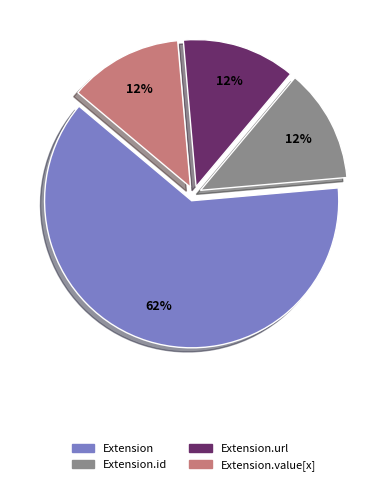

Does any single category account for the majority?

Yes